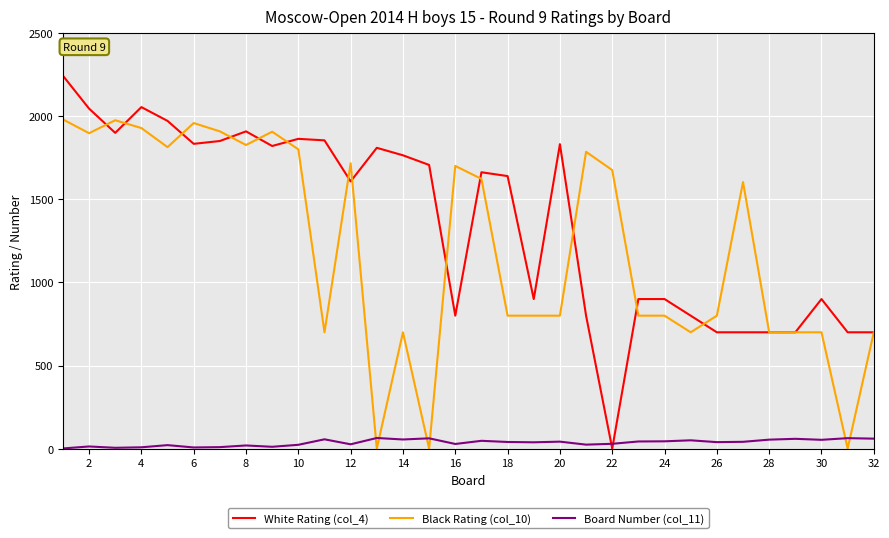

True or false: Black Rating (col_10) and Board Number (col_11) cross at least once.

True